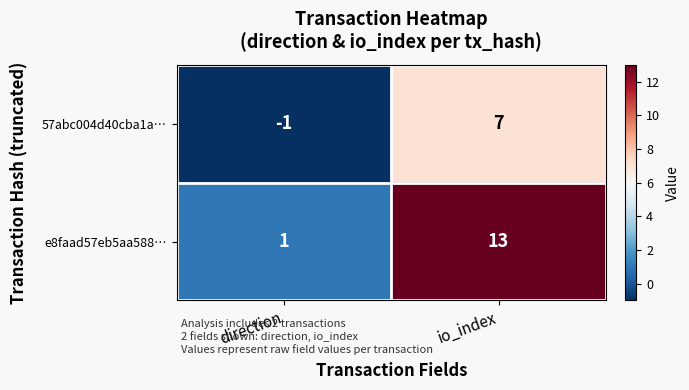

What is the total value across all series at io_index?

20